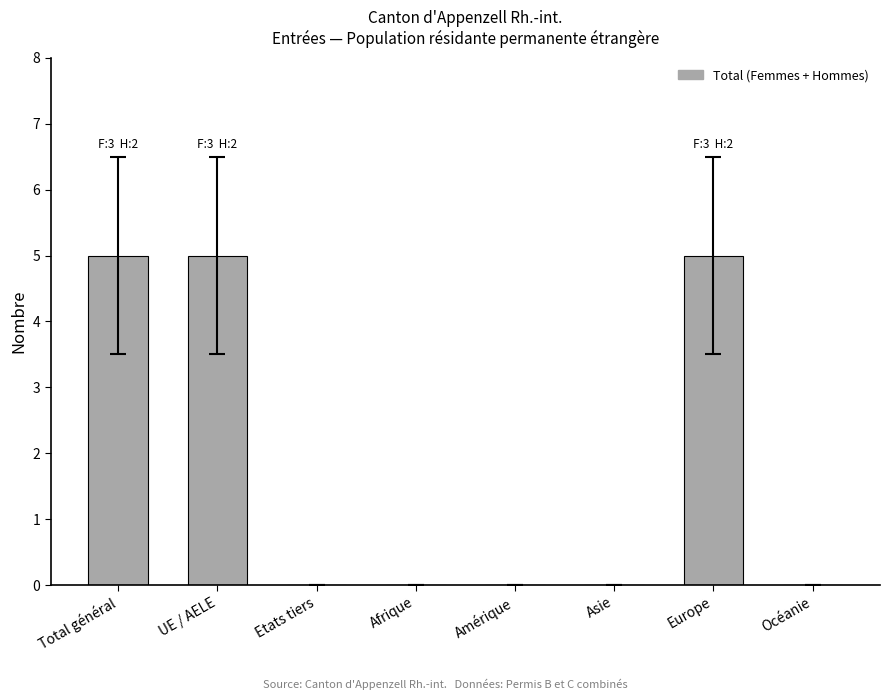

How many series are shown in this chart?

1